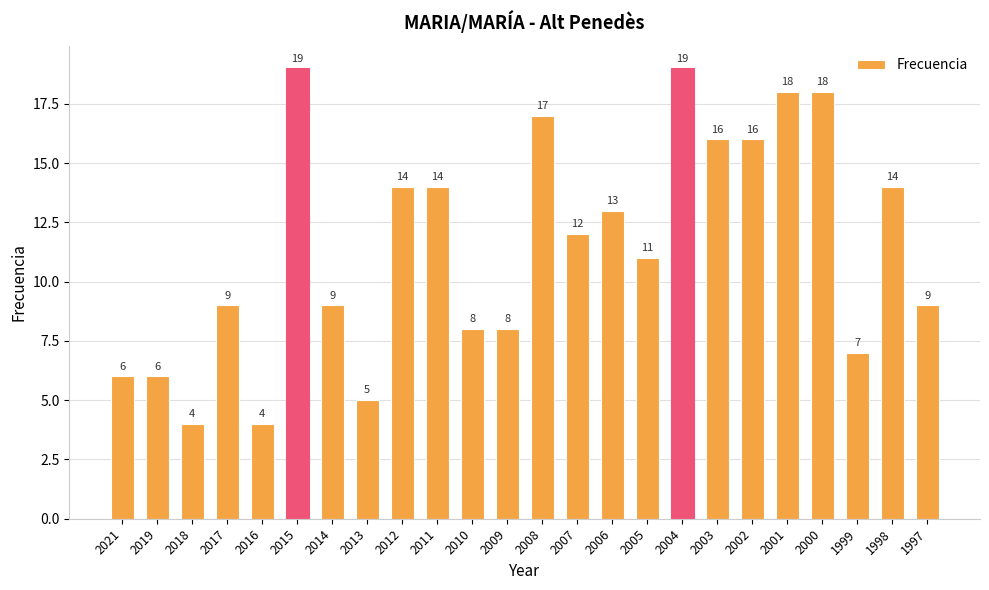

Where is the data nearest to the value 11?

2005